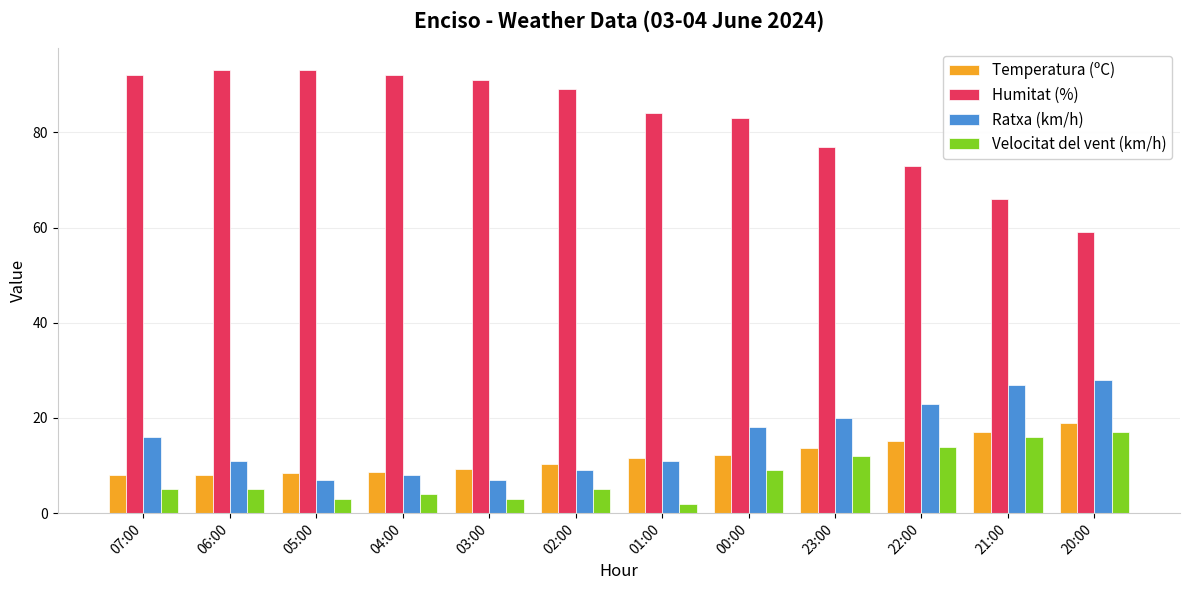

What is the label of the 5th bar from the left?

03:00